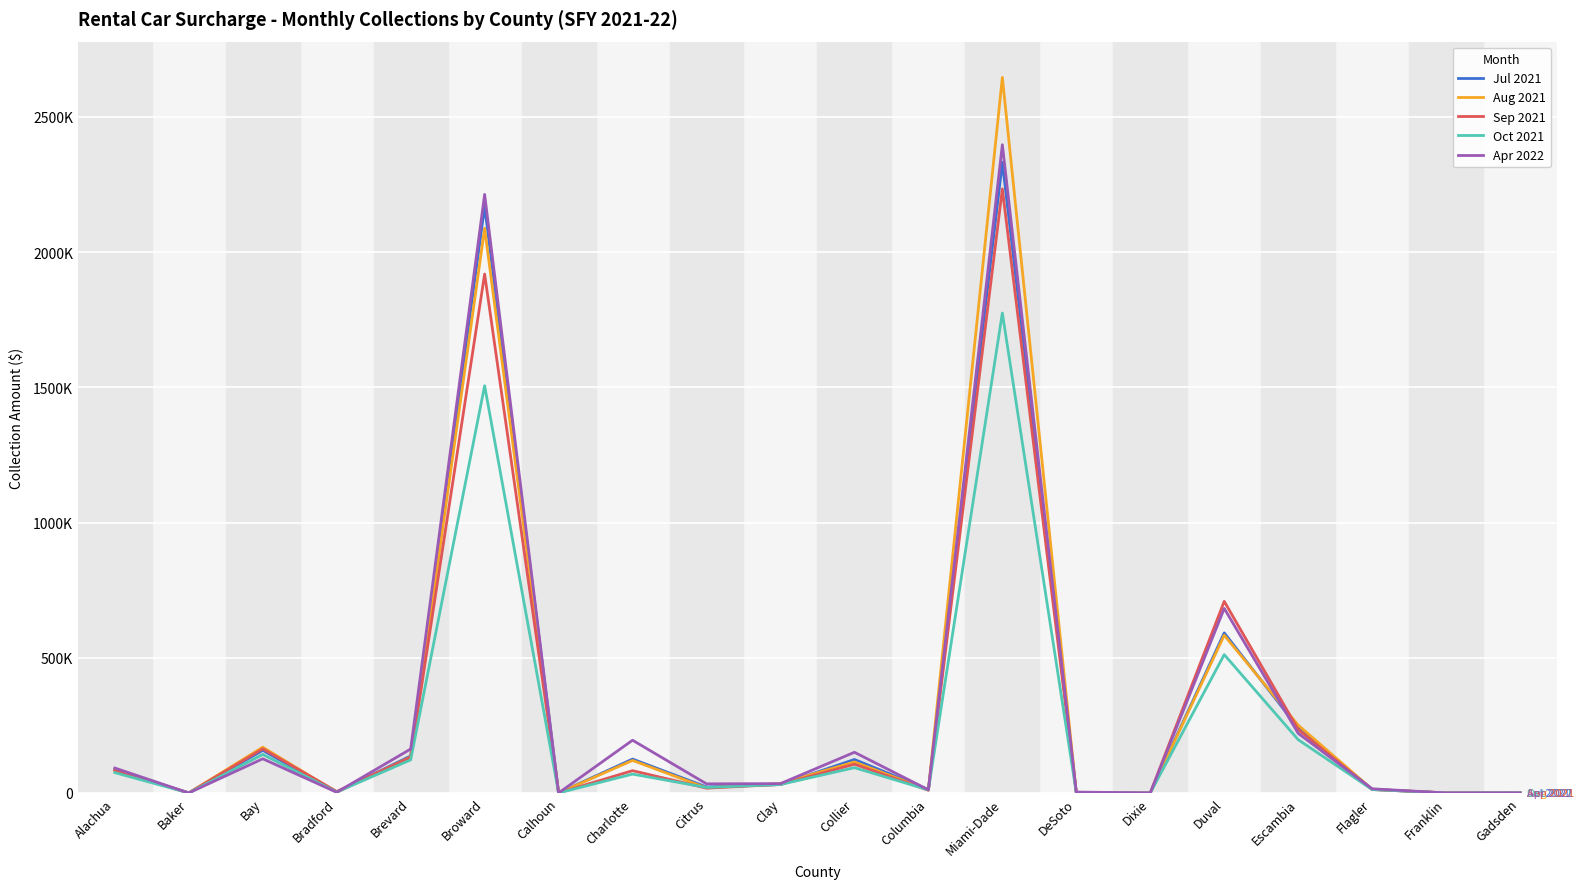

Reading left to right, extract all data points from this chart.

Jul 2021: Alachua=84226.0	Baker=60.0	Bay=157564.0	Bradford=3084.0	Brevard=136970.0	Broward=2169421.0	Calhoun=0.0	Charlotte=125180.0	Citrus=22036.0	Clay=31014.0	Collier=123744.0	Columbia=12140.0	Miami-Dade=2332357.5	DeSoto=180.0	Dixie=0.0	Duval=591957.0	Escambia=240702.0	Flagler=13094.0	Franklin=0.0	Gadsden=185.0
Aug 2021: Alachua=82131.0	Baker=60.0	Bay=169182.0	Bradford=2968.0	Brevard=132878.0	Broward=2088337.0	Calhoun=0.0	Charlotte=120294.0	Citrus=18608.0	Clay=34736.0	Collier=114636.0	Columbia=11216.0	Miami-Dade=2646372.0	DeSoto=60.0	Dixie=0.0	Duval=583187.0	Escambia=250754.0	Flagler=13158.0	Franklin=0.0	Gadsden=0.0
Sep 2021: Alachua=84570.0	Baker=0.0	Bay=163195.0	Bradford=5306.0	Brevard=131698.0	Broward=1918991.0	Calhoun=60.0	Charlotte=82352.0	Citrus=17808.0	Clay=31454.0	Collier=106270.0	Columbia=9958.0	Miami-Dade=2234064.0	DeSoto=0.0	Dixie=0.0	Duval=708551.0	Escambia=234486.0	Flagler=12770.0	Franklin=0.0	Gadsden=0.0
Oct 2021: Alachua=75148.0	Baker=60.0	Bay=142438.0	Bradford=3174.0	Brevard=122340.0	Broward=1506036.0	Calhoun=0.0	Charlotte=69706.0	Citrus=20213.0	Clay=31252.0	Collier=93510.0	Columbia=11190.0	Miami-Dade=1774797.5	DeSoto=60.0	Dixie=0.0	Duval=511530.0	Escambia=196893.0	Flagler=12562.0	Franklin=0.0	Gadsden=240.0
Apr 2022: Alachua=92131.0	Baker=0.0	Bay=126313.0	Bradford=2416.0	Brevard=162401.0	Broward=2213530.7	Calhoun=0.0	Charlotte=194943.0	Citrus=33626.0	Clay=34488.0	Collier=150402.0	Columbia=11646.0	Miami-Dade=2397230.0	DeSoto=3267.0	Dixie=0.0	Duval=682421.0	Escambia=220394.0	Flagler=15318.0	Franklin=60.0	Gadsden=180.0